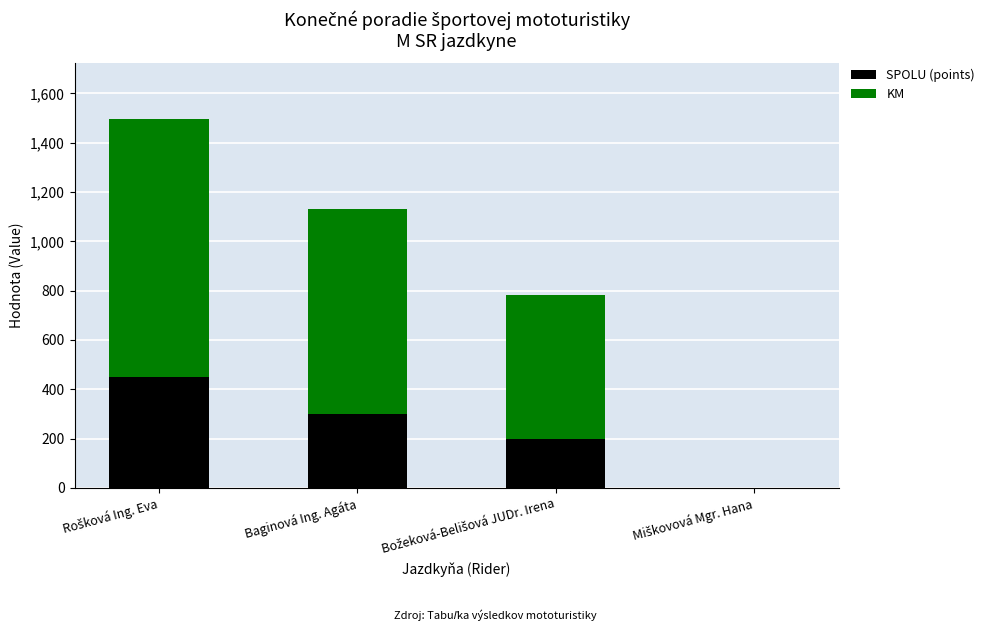

What is the highest value of the SPOLU (points) series?

450